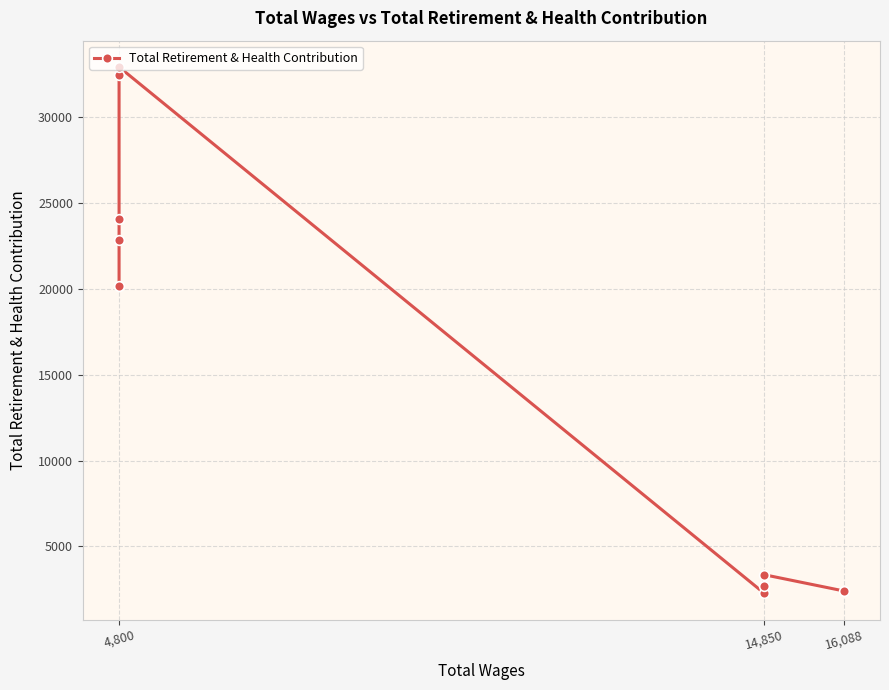

Which has a higher value, 4,800 or 16,088?

4,800